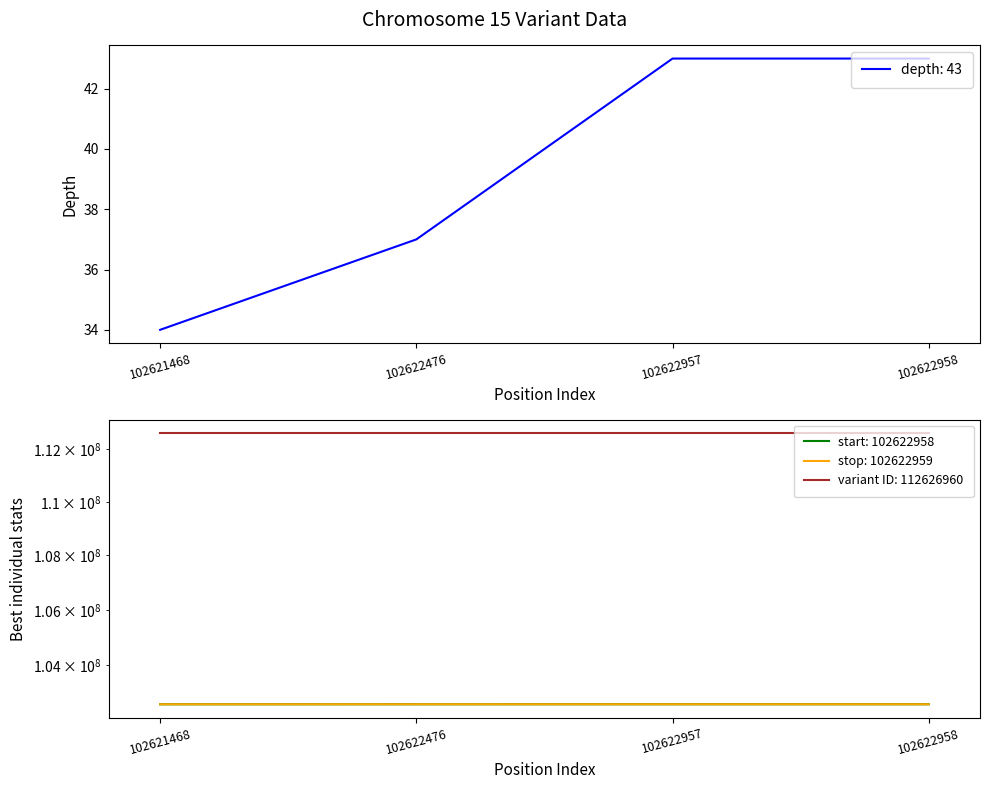

Reading left to right, list all the values displayed in this chart.

depth: 34	37	43	43
start: 102621468	102622476	102622957	102622958
stop: 102621469	102622477	102622958	102622959
variant ID: 112626954	112626956	112626958	112626960